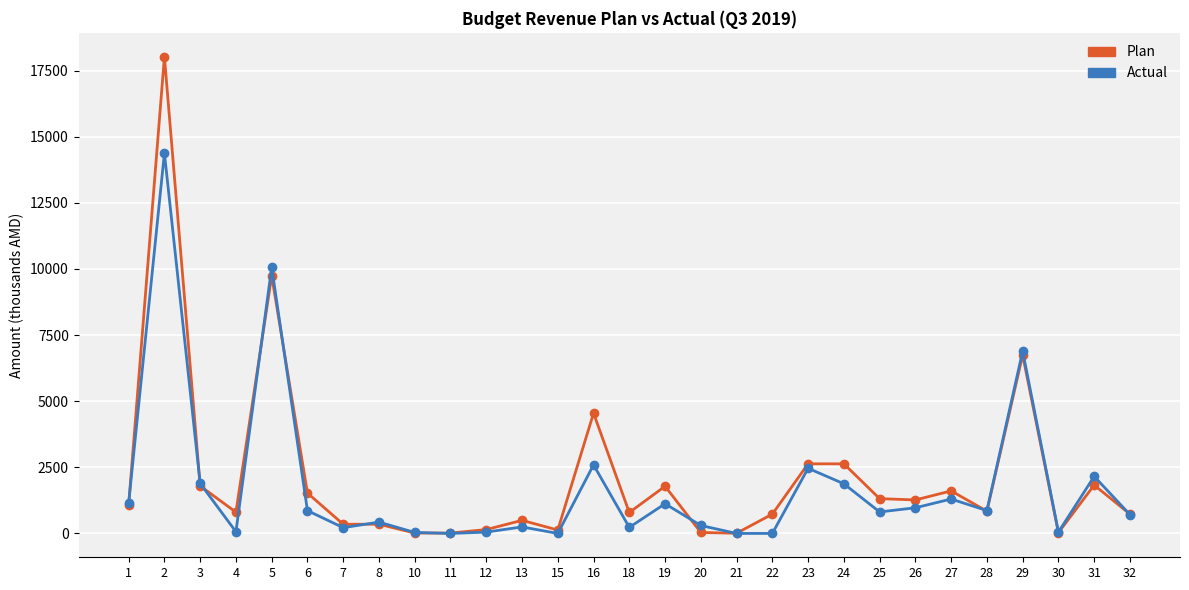

Is this an area chart (filled region under the line)?

No